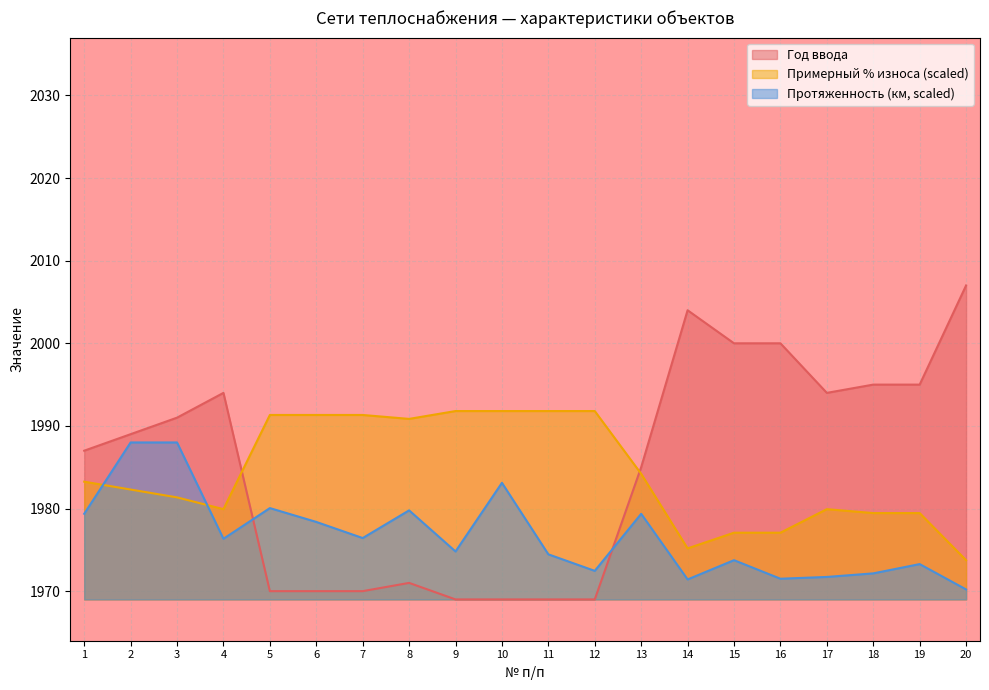

Does the chart display data point markers on the line(s)?

No